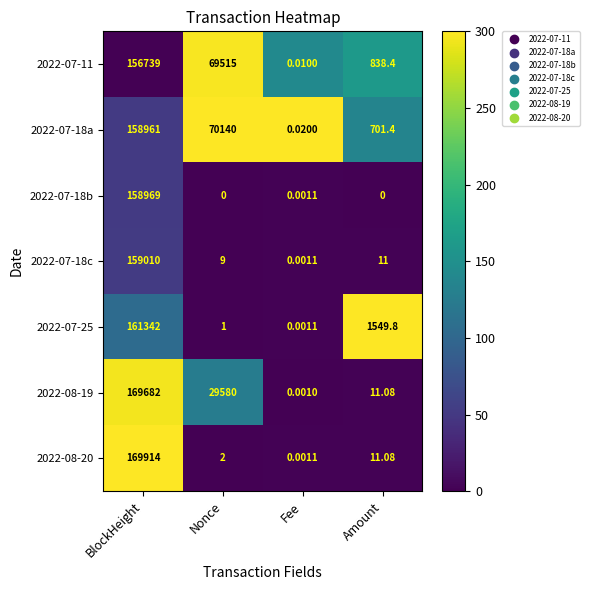

At which label does 2022-07-18a first exceed 70140?

BlockHeight